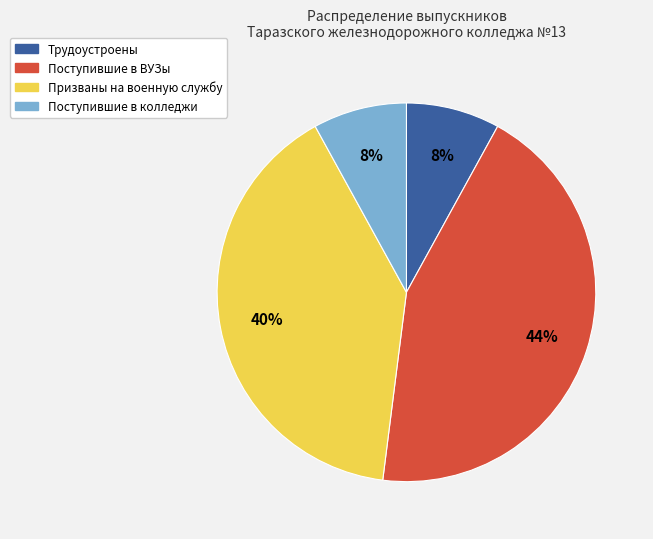

To the nearest percent, what is the average slice percentage?

25%